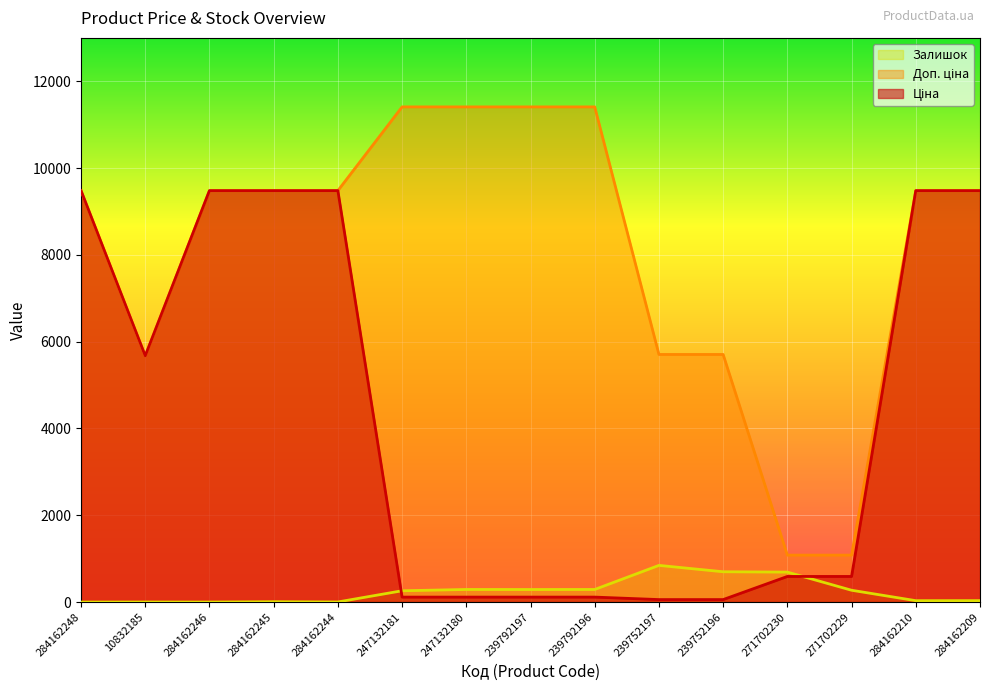

What are all the series names shown in the legend?

Ціна, Доп. ціна, Залишок